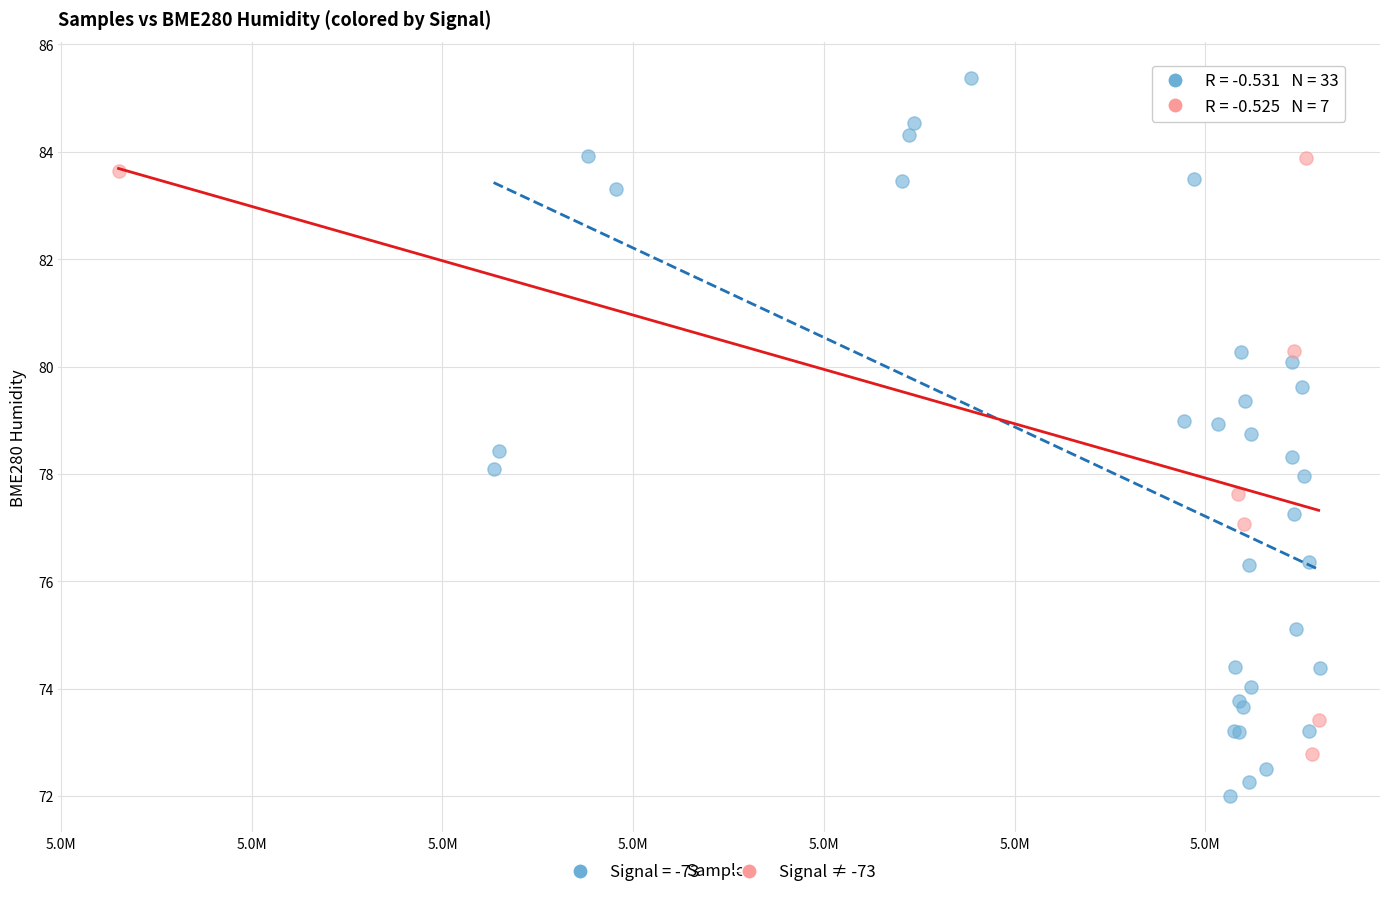

Which series has the widest spread of Y values?

Signal = -73